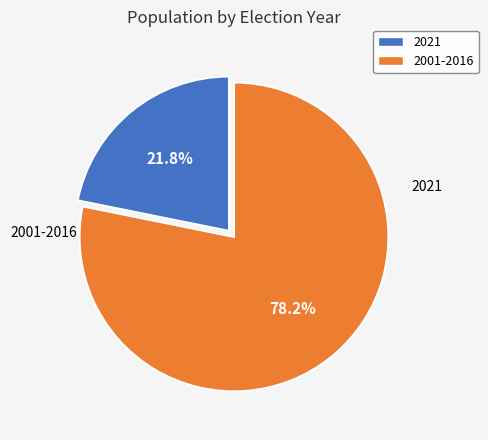

How many slices are in this pie chart?

2